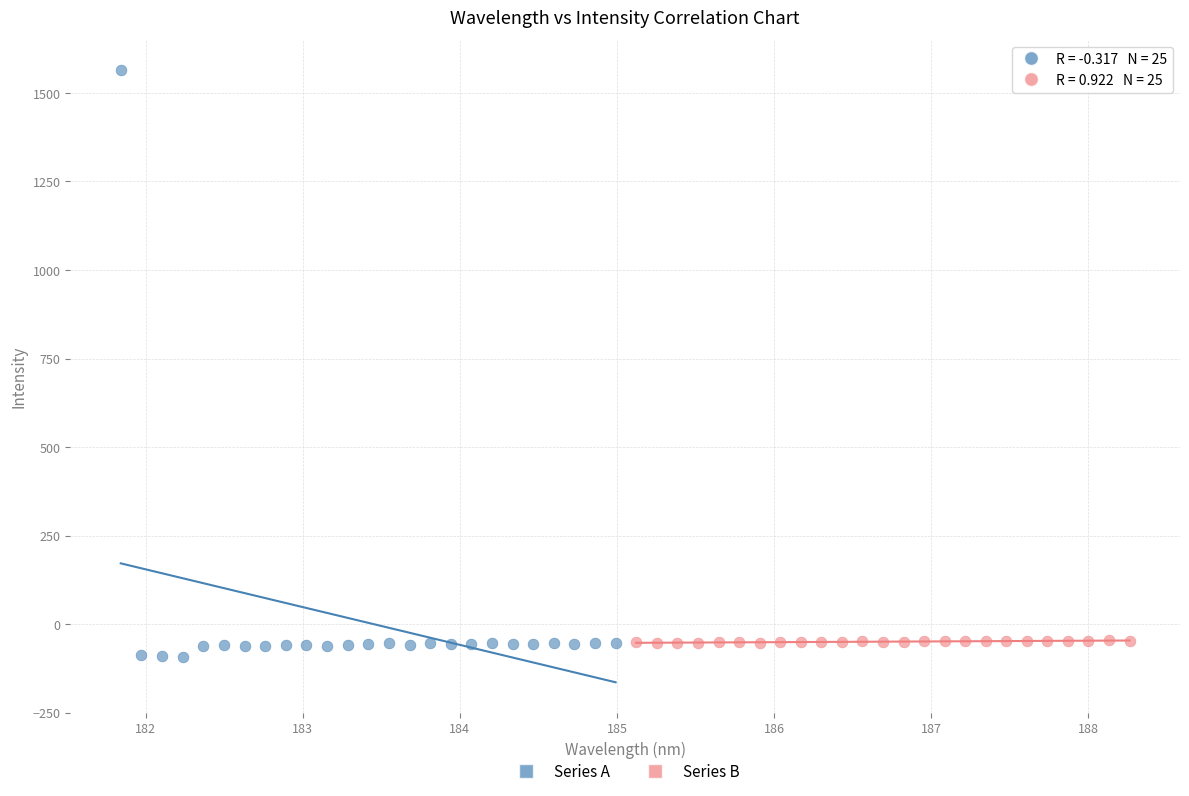

What are all the series names shown in the legend?

Series A, Series B